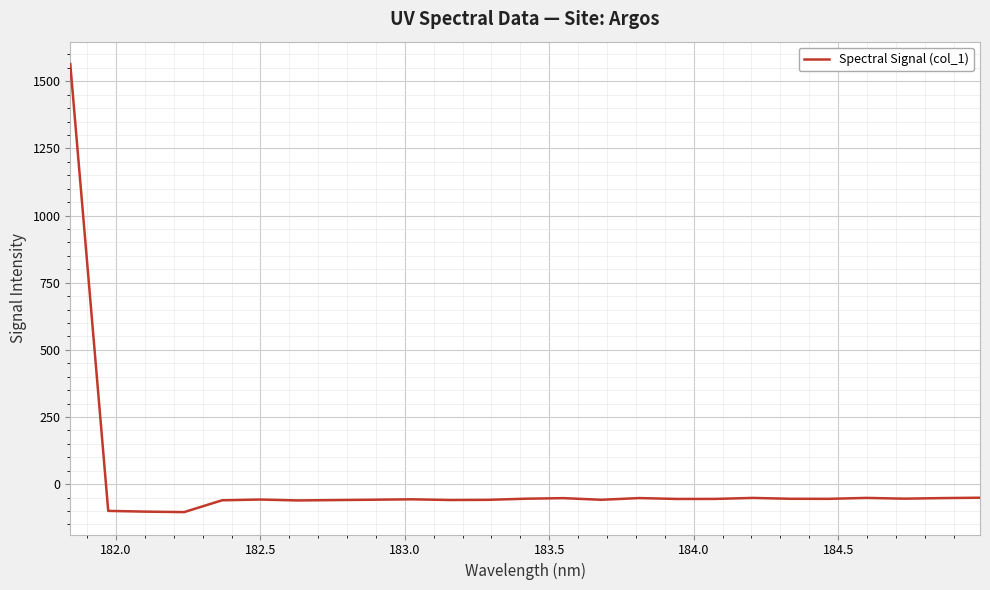

What is the difference between the maximum and minimum values?

1668.1